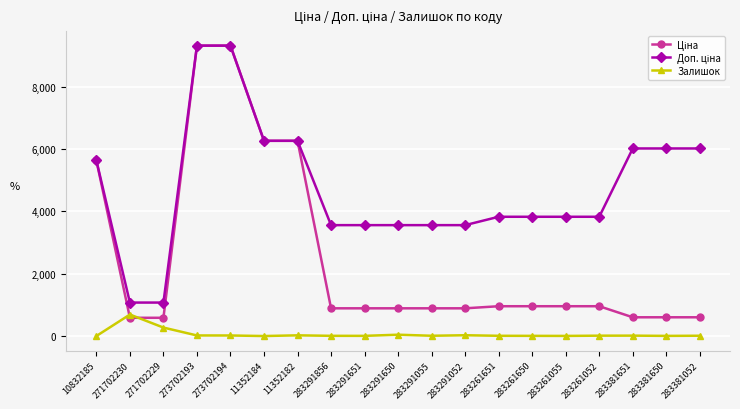

True or false: Залишок has more than 2 points higher than both neighbors.

True